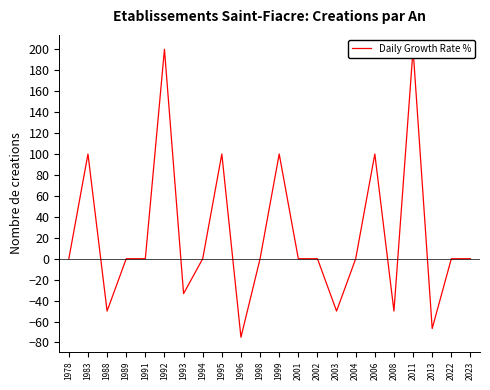

At which category does the chart reach its peak across all series?

1992